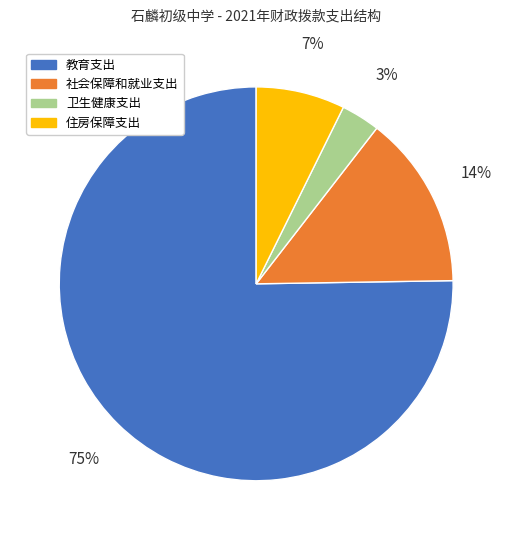

To the nearest percent, what is the average slice percentage?

25%